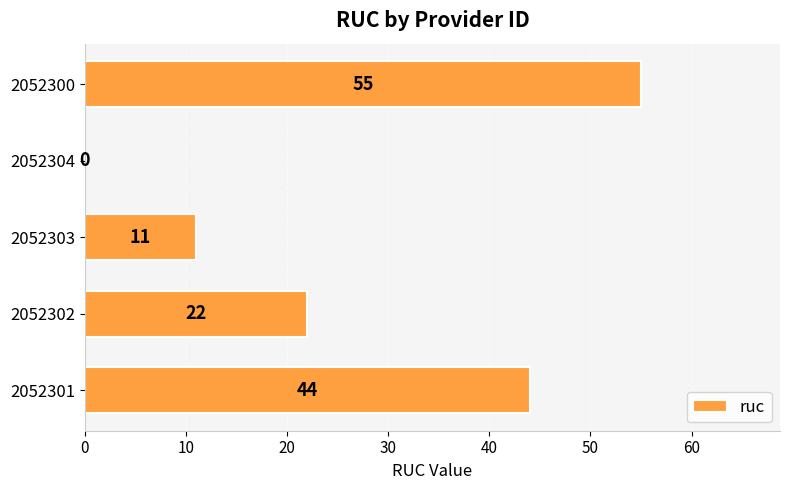

Between 2052304 and 2052300, which is larger?

2052300